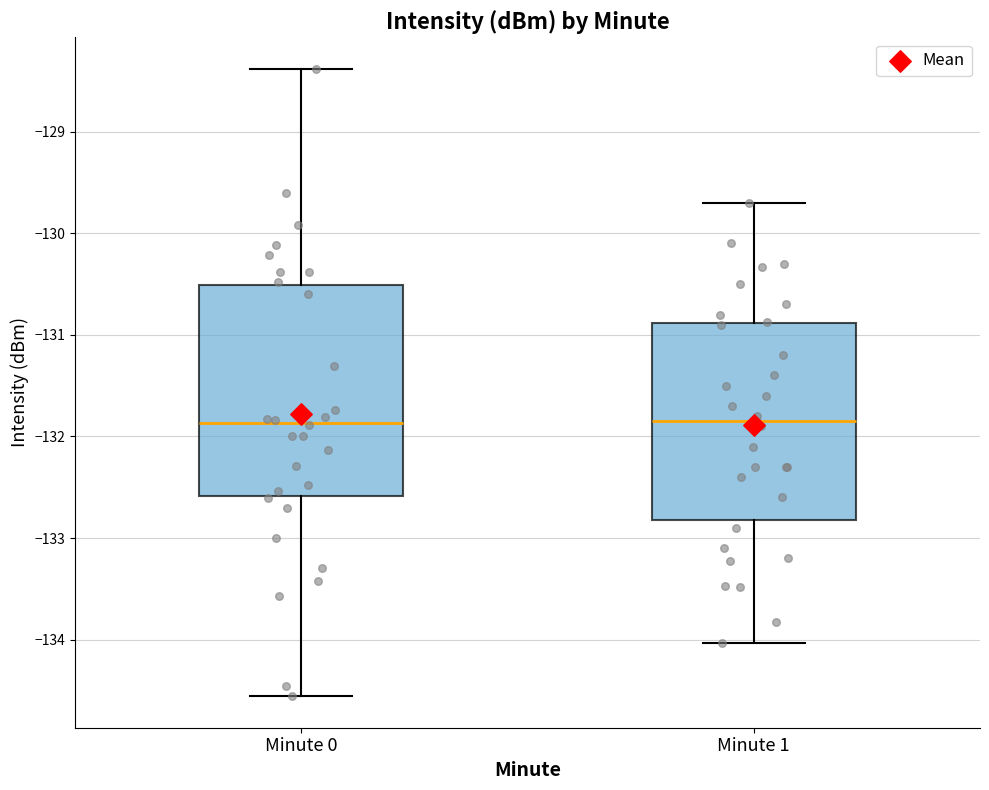

Where does the upper whisker of the box for Minute 1 end on the y-axis? The values are not printed on the chart, so give them approximately, as read against the axis.

-129.7